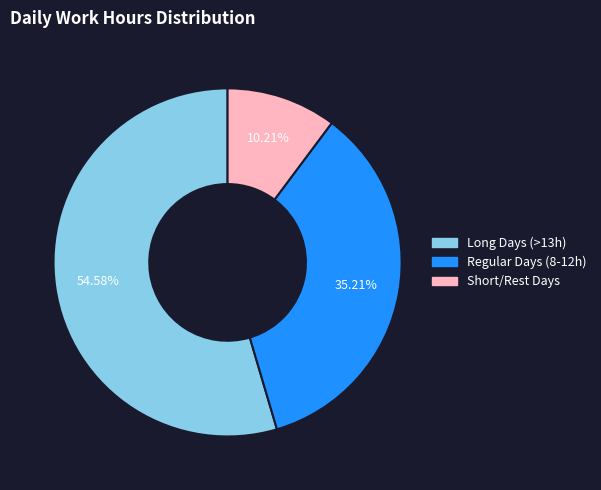

Is there any slice that represents more than half of the pie?

Yes